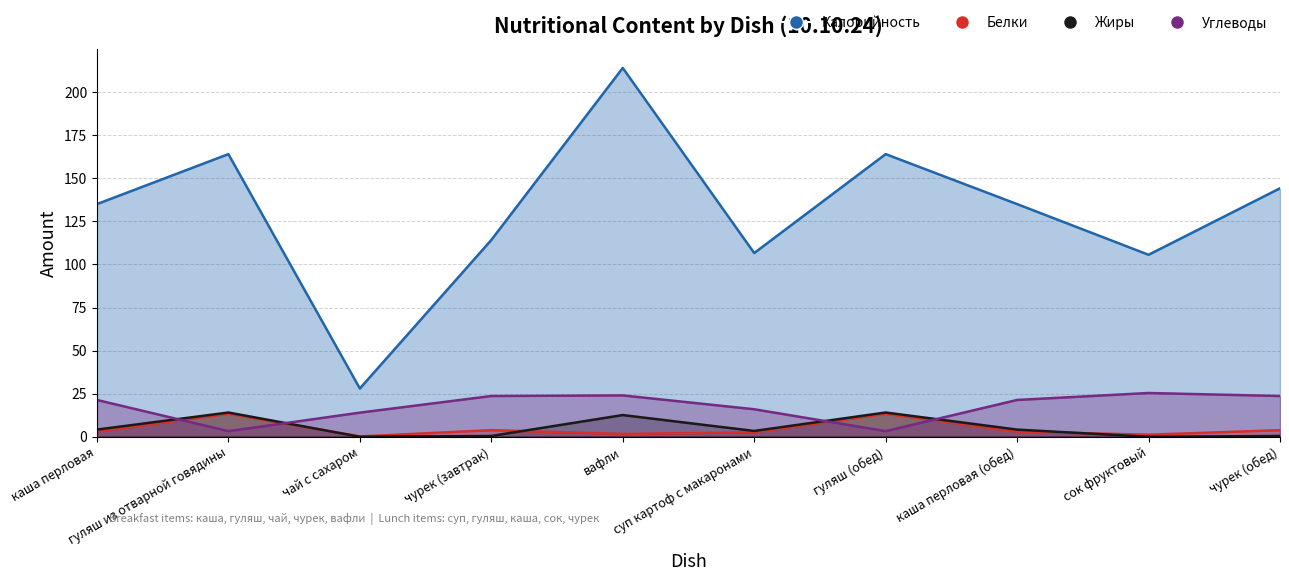

Between which two adjacent categories do Жиры and Белки first intersect?

гуляш из отварной говядины and чай с сахаром